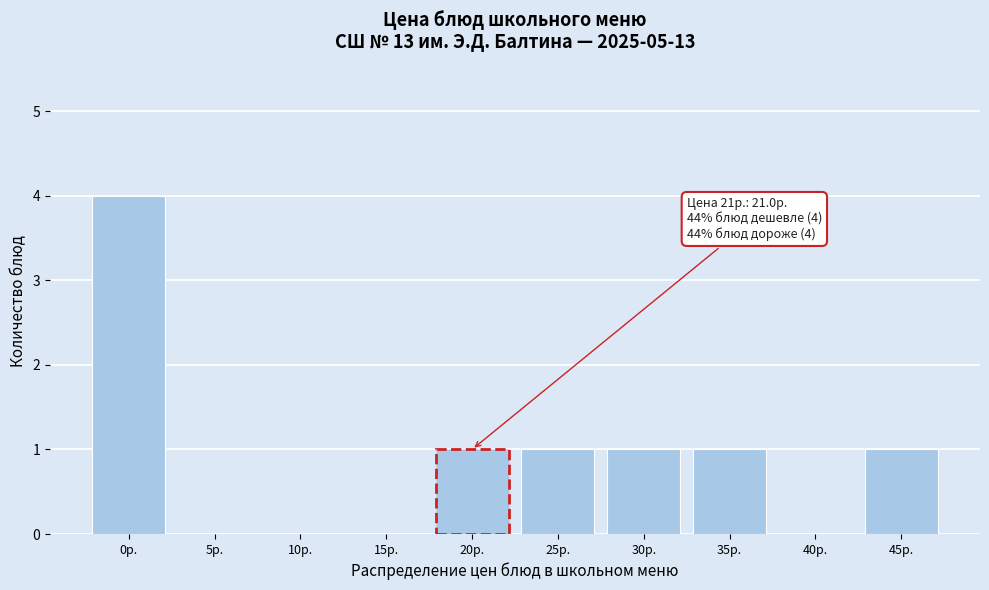

Reading left to right, extract all data points from this chart.

0р.=4	5р.=0	10р.=0	15р.=0	20р.=1	25р.=1	30р.=1	35р.=1	40р.=0	45р.=1